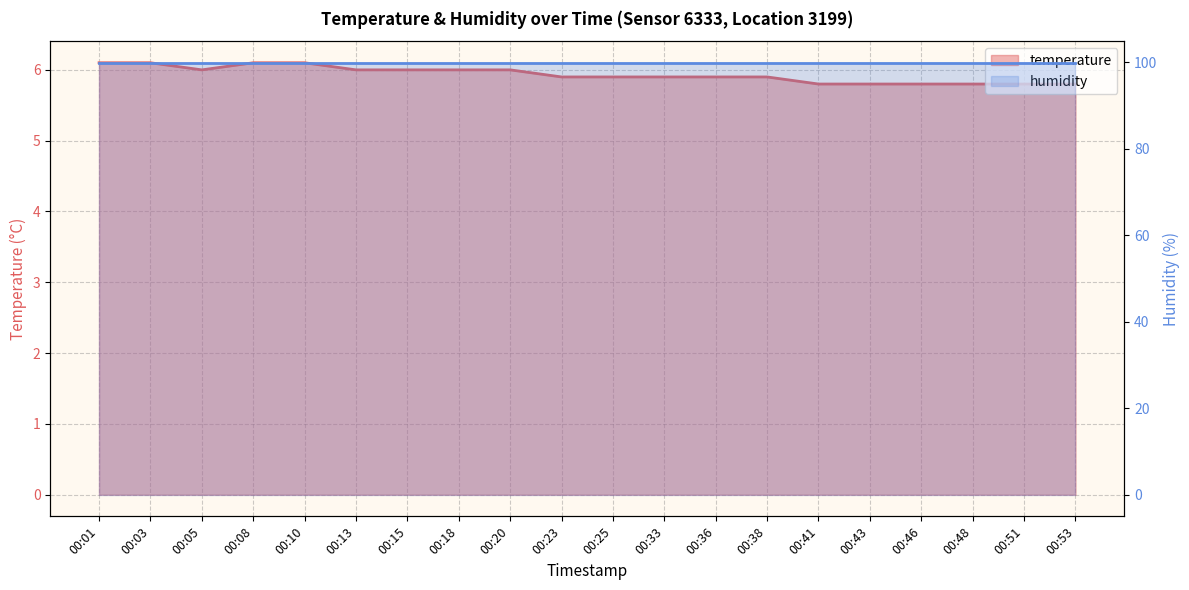

Reading left to right, transcribe all the data shown in this chart.

temperature: 6.1	6.1	6.0	6.1	6.1	6.0	6.0	6.0	6.0	5.9	5.9	5.9	5.9	5.9	5.8	5.8	5.8	5.8	5.8	5.8
humidity: 99.9	99.9	99.9	99.9	99.9	99.9	99.9	99.9	99.9	99.9	99.9	99.9	99.9	99.9	99.9	99.9	99.9	99.9	99.9	99.9